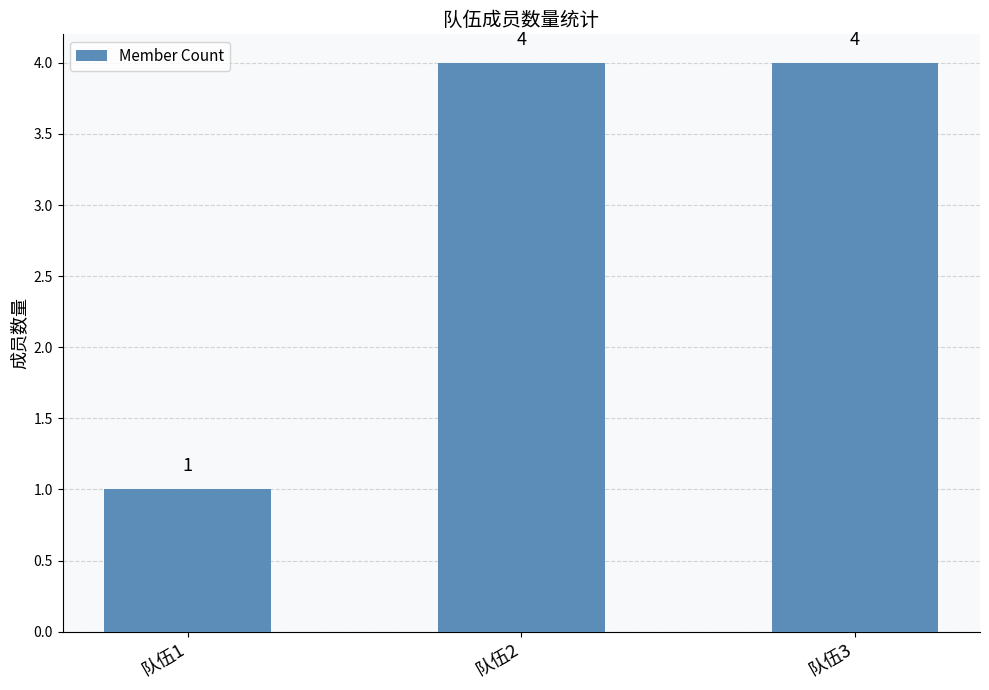

Is it true that the value at 队伍1 is 2?

False